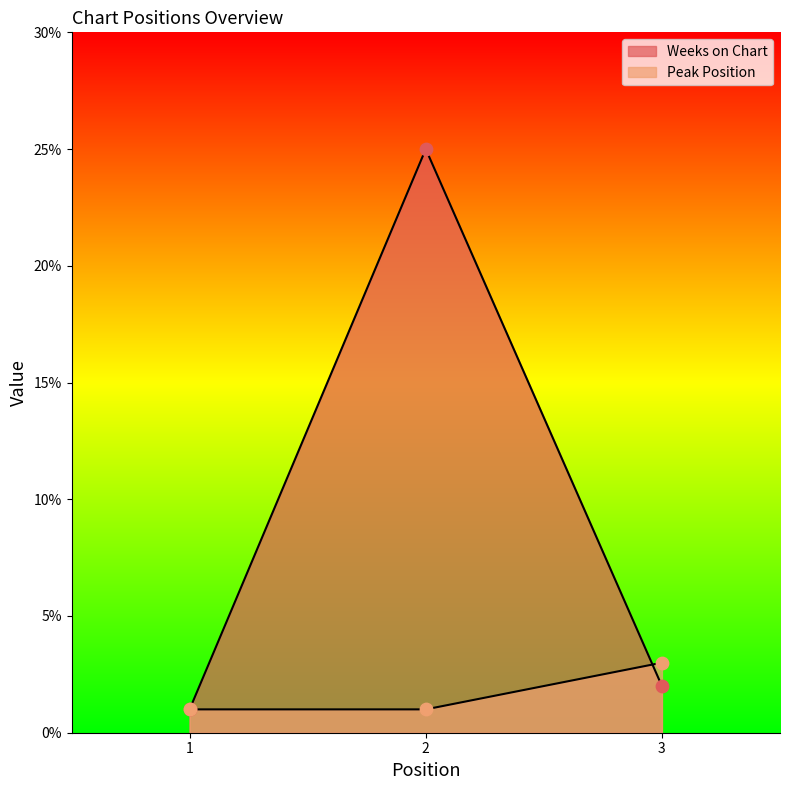

What are all the series names shown in the legend?

Weeks on Chart, Peak Position